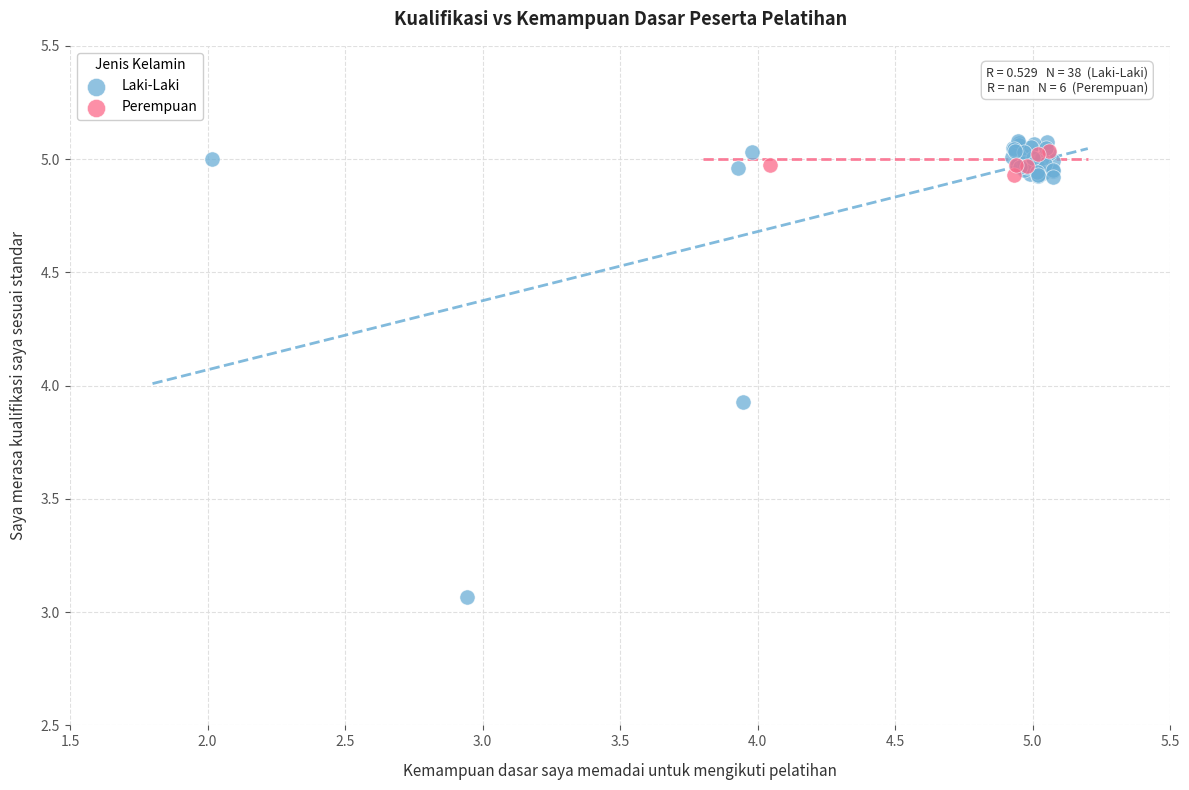

Which series reaches the minimum Y coordinate?

Laki-Laki